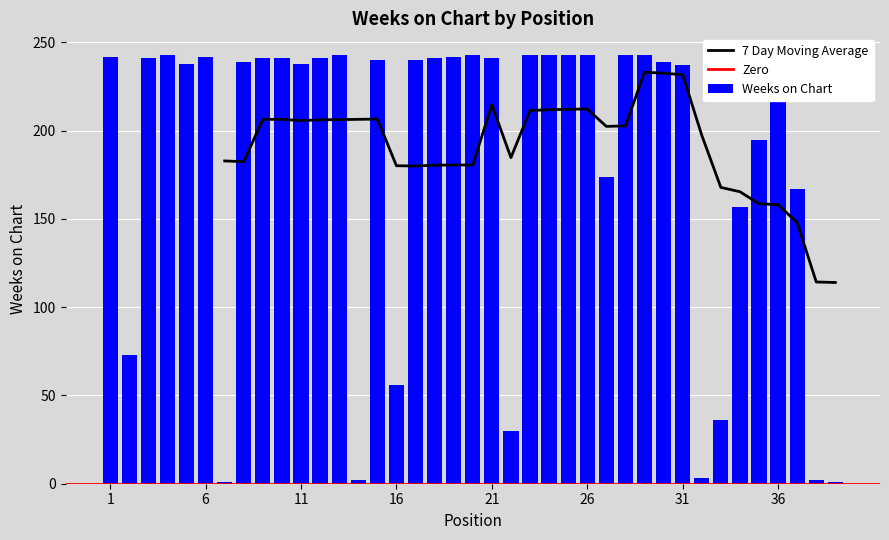

Reading right to left, extract all data points from this chart.

39=1	38=2	37=167	36=240	35=195	34=157	33=36	32=3	31=237	30=239	29=243	28=243	27=174	26=243	25=243	24=243	23=243	22=30	21=241	20=243	19=242	18=241	17=240	16=56	15=240	14=2	13=243	12=241	11=238	10=241	9=241	8=239	7=1	6=242	5=238	4=243	3=241	2=73	1=242